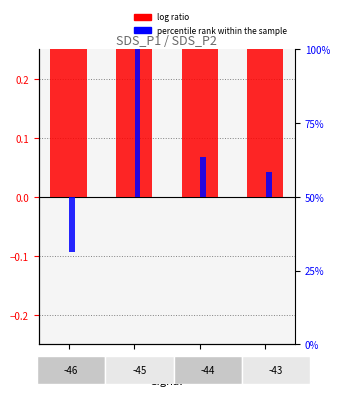

The value of percentile rank within the sample at -43 is 8.3. True or false?

True